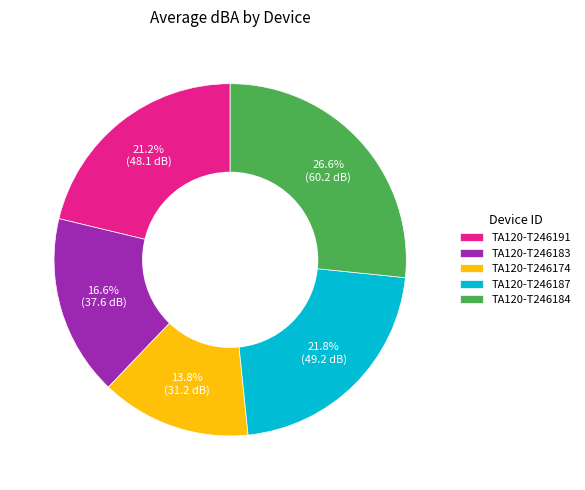

How many segments does this pie chart have?

5